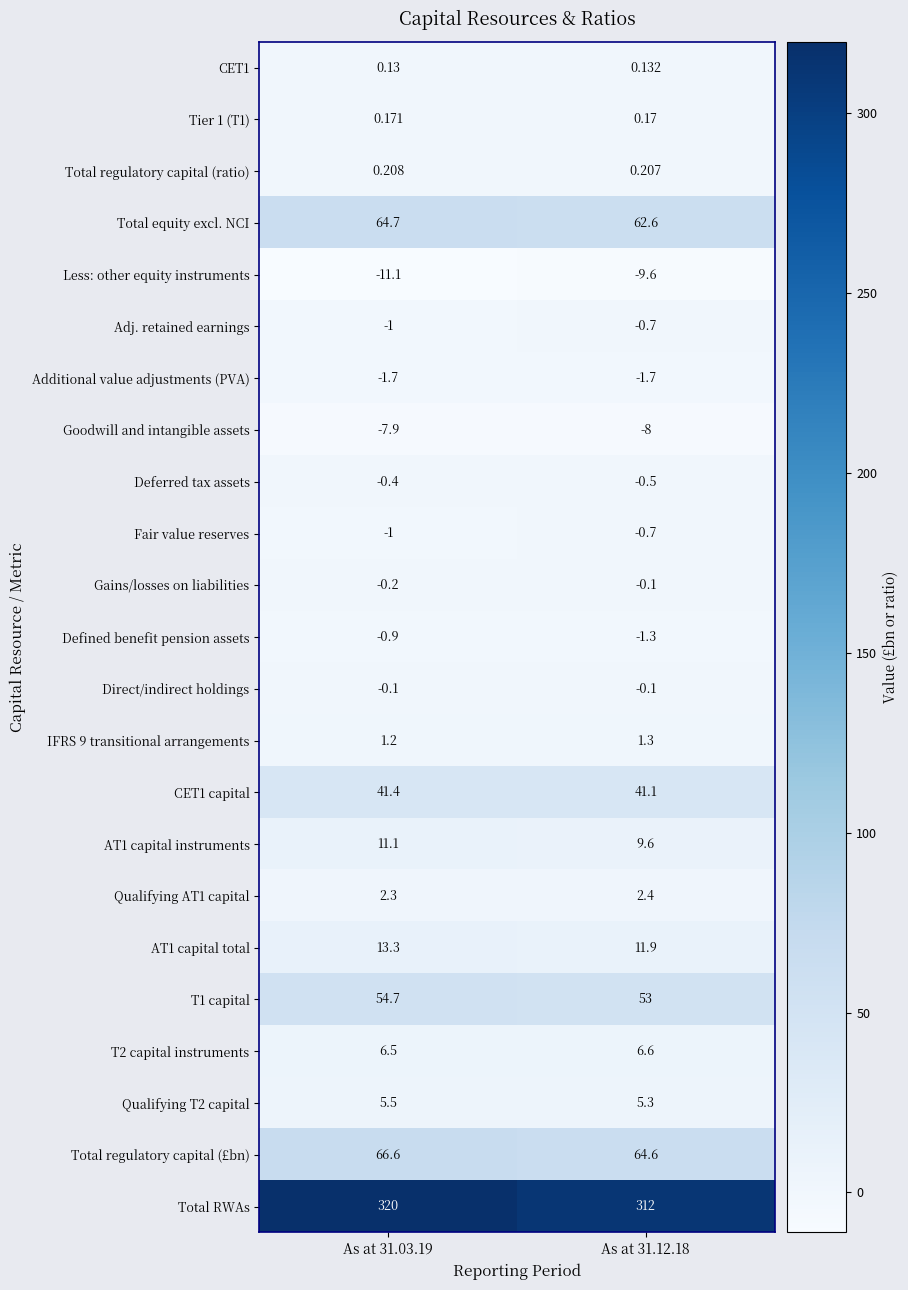

What is the total value across all series at As at 31.03.19?

563.5